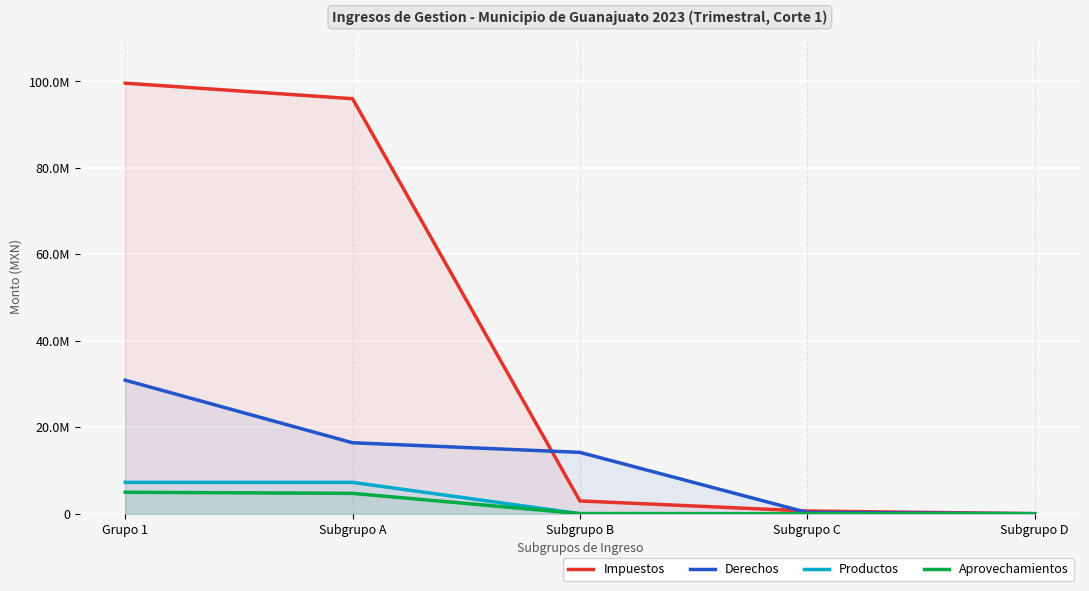

What position from the left is Grupo 1?

1